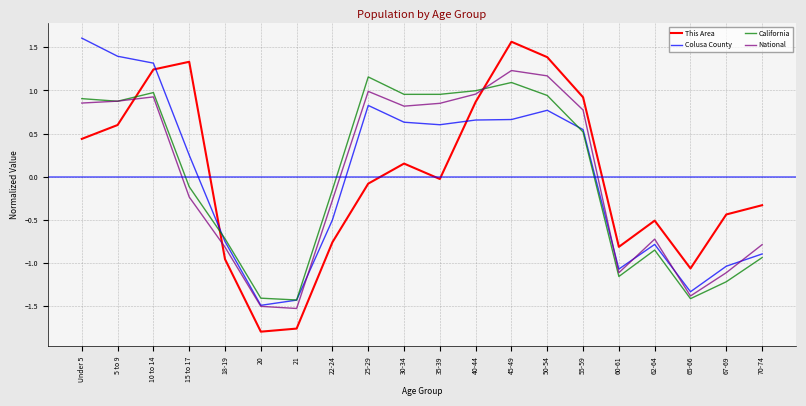

The Colusa County series shows 0.6 at 35-39. True or false?

True